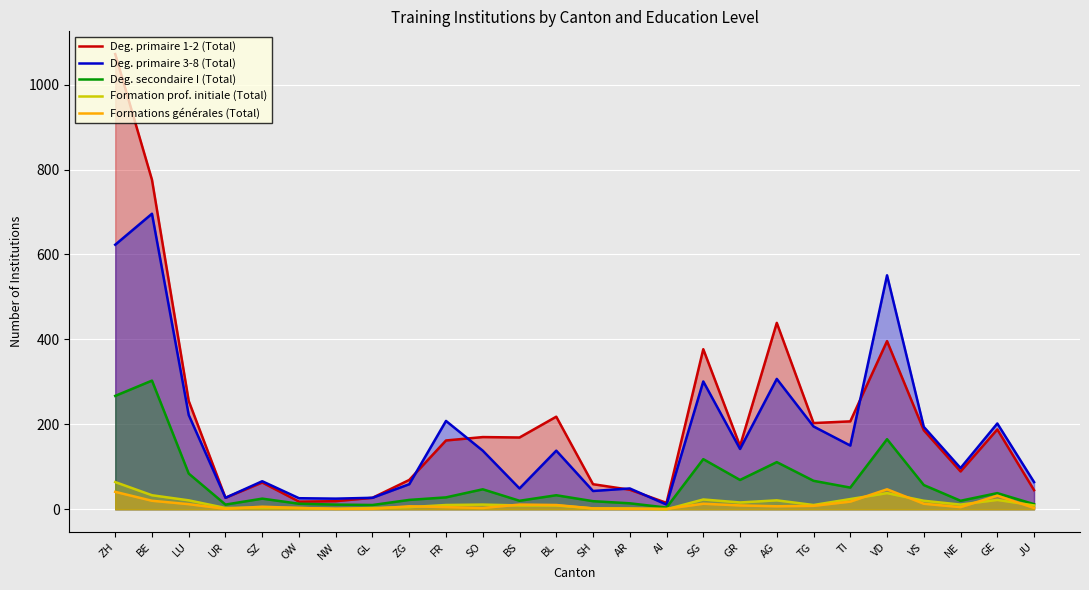

The Deg. secondaire I (Total) series shows 11 at UR. True or false?

True